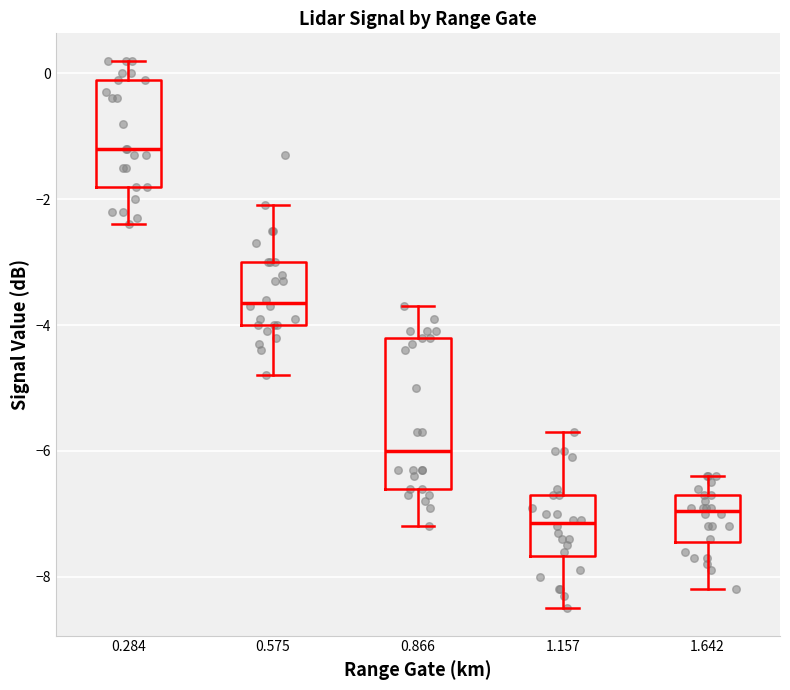

Which box's median line is the highest?

0.284